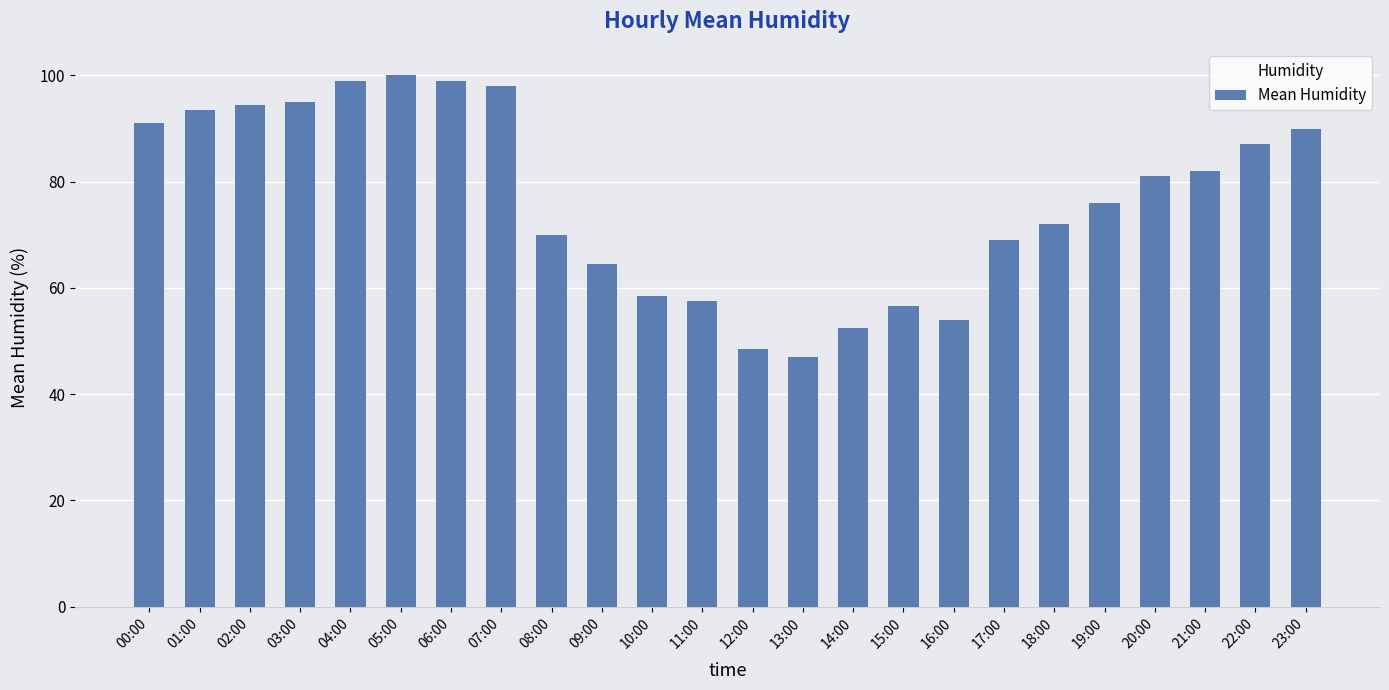

What is the minimum value shown in the chart?

47.0